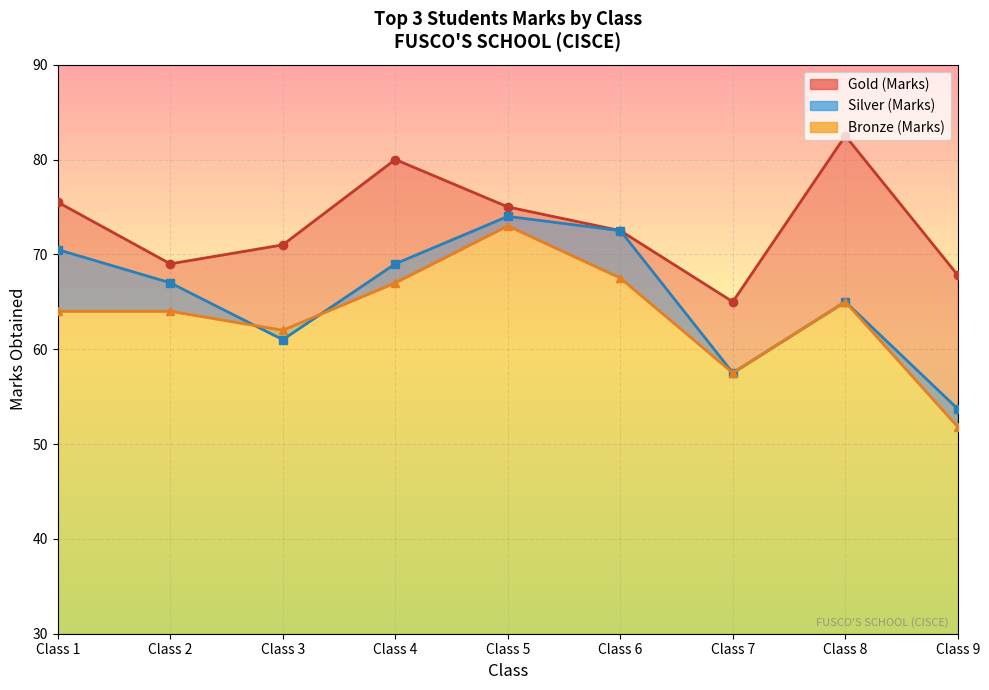

Reading left to right, what are all the values shown in this chart?

Gold (Marks): 75.5	69.0	71.0	80.0	75.0	72.5	65.0	82.5	67.8
Silver (Marks): 70.5	67.0	61.0	69.0	74.0	72.5	57.5	65.0	53.7
Bronze (Marks): 64.0	64.0	62.0	67.0	73.0	67.5	57.5	65.0	51.8